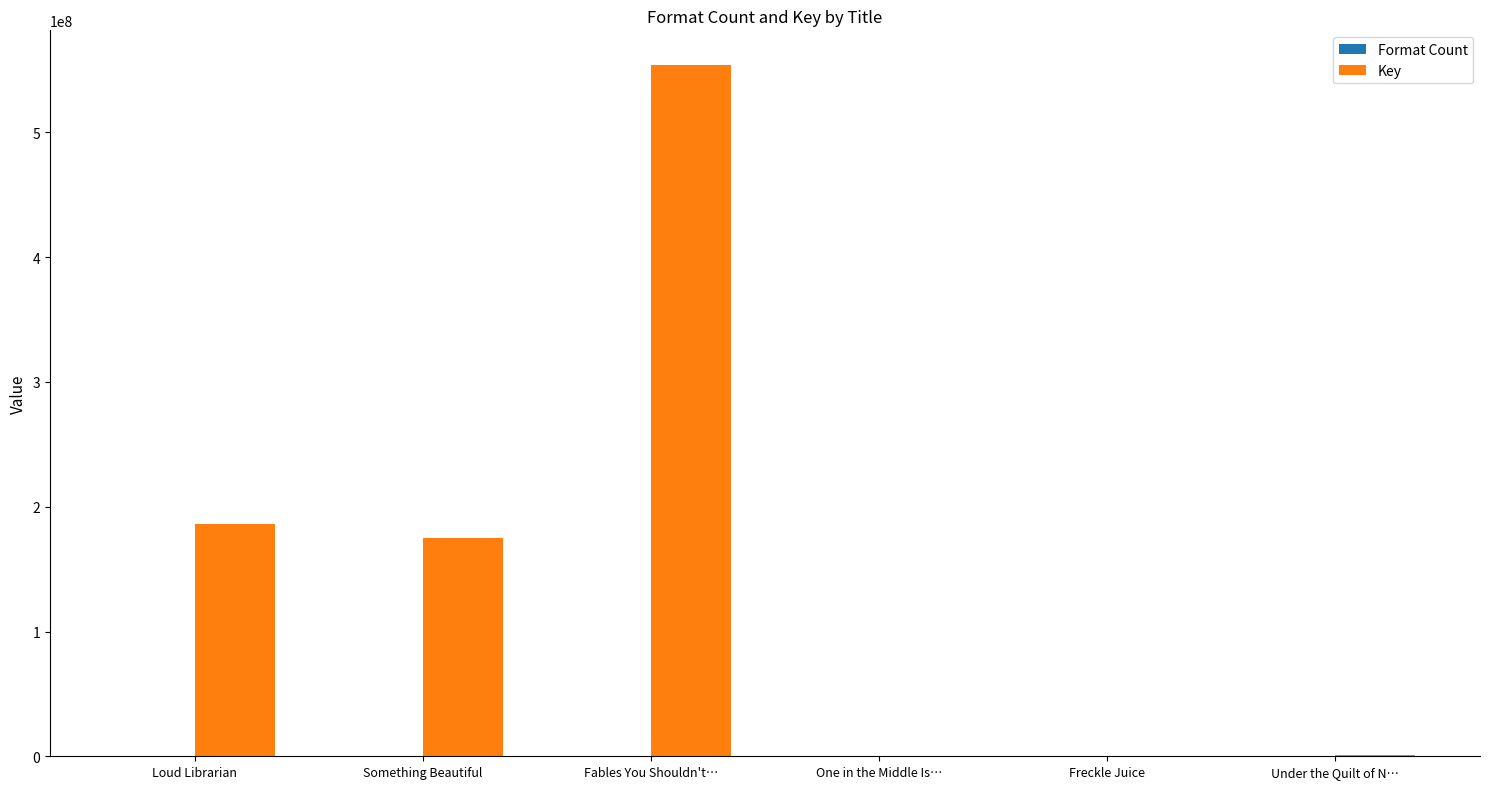

Is it true that Key equals 95358294 at Loud Librarian?

False